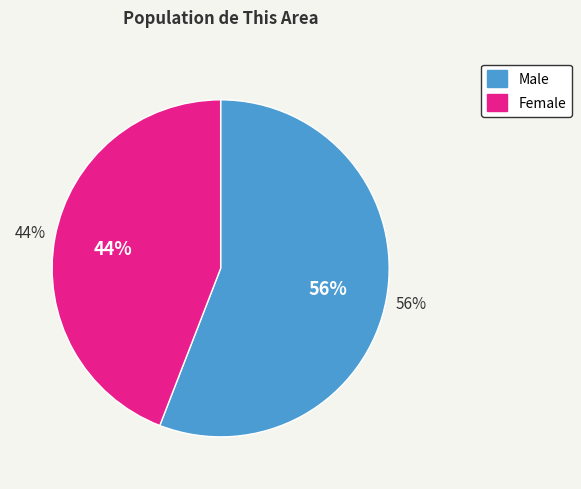

How many segments does this pie chart have?

2